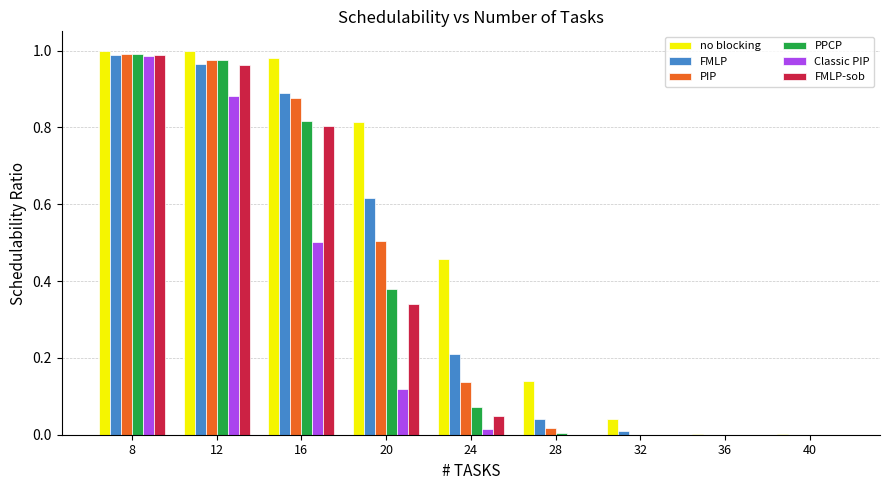

Which series changed the most between 12 and 16?

Classic PIP